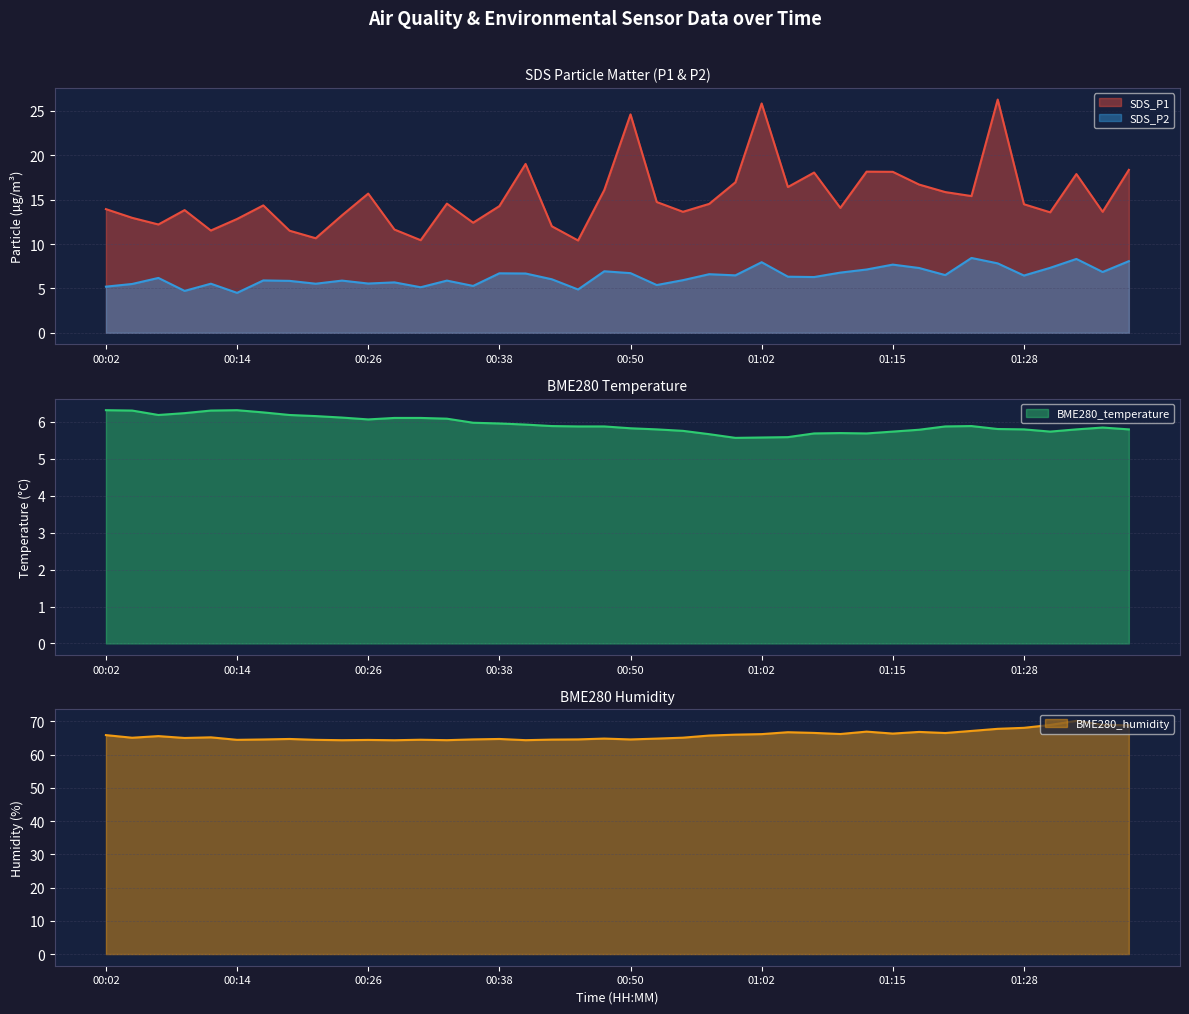

What is the approximate value of SDS_P1 at 01:12?

18.1